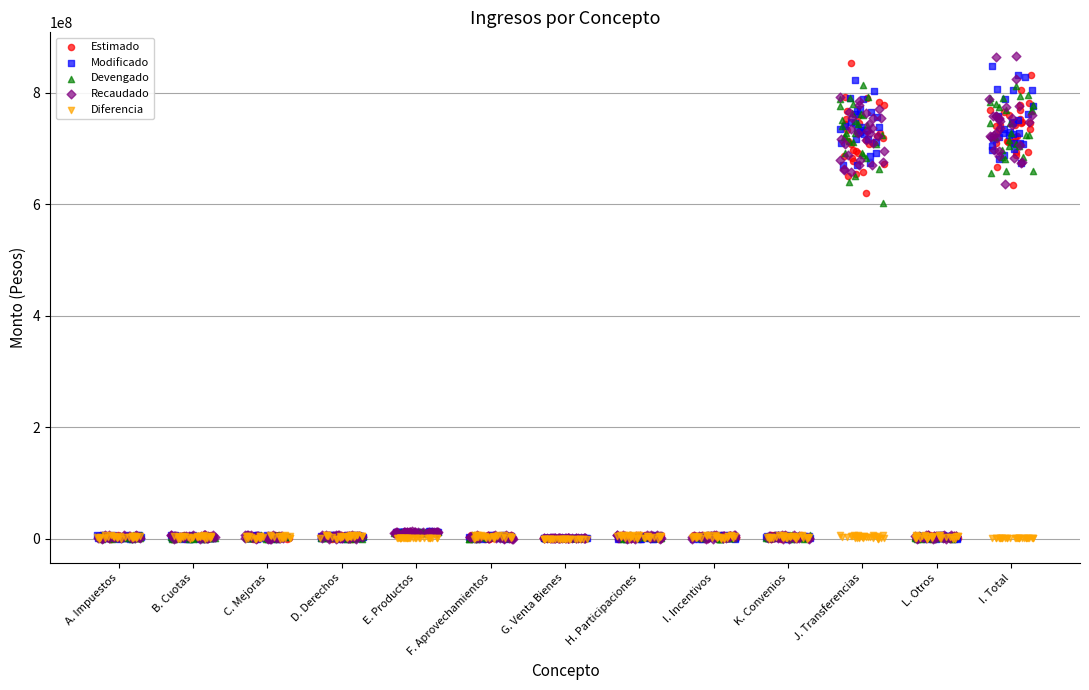

What are all the series names shown in the legend?

Estimado, Modificado, Devengado, Recaudado, Diferencia